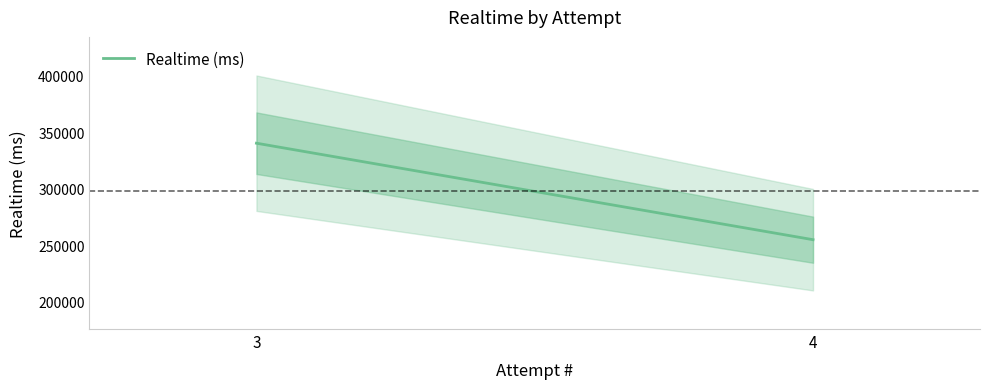

What is the sum of all values?

595120